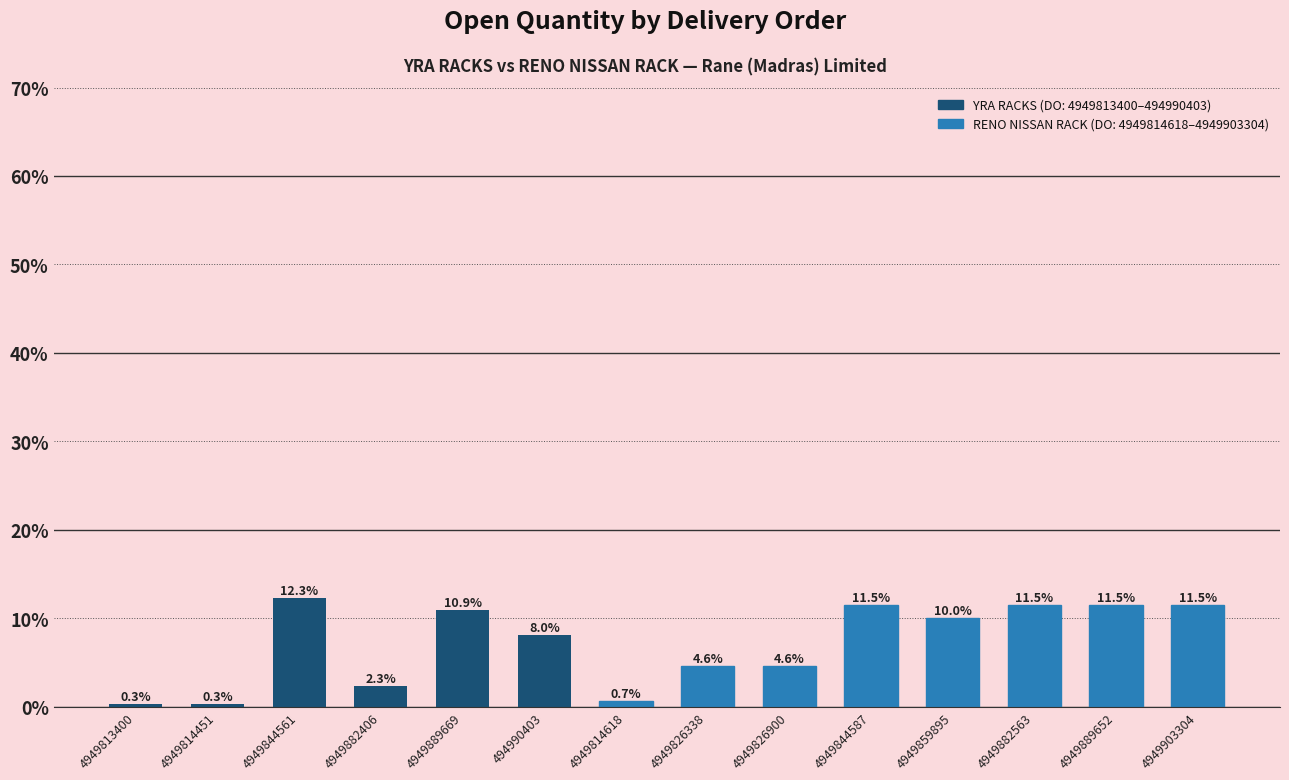

What is the label of the 7th bar from the right?

4949826338